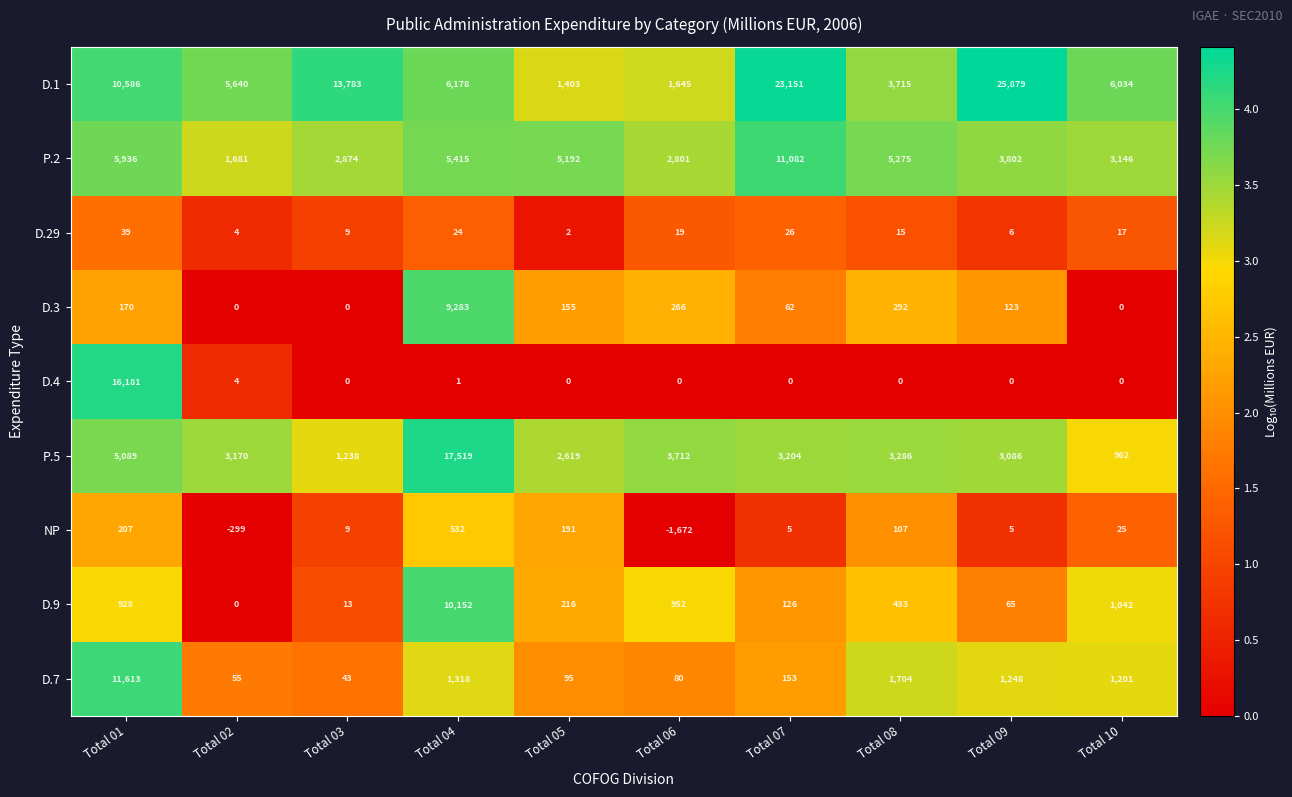

At how many categories does at least one series exceed 1?

10